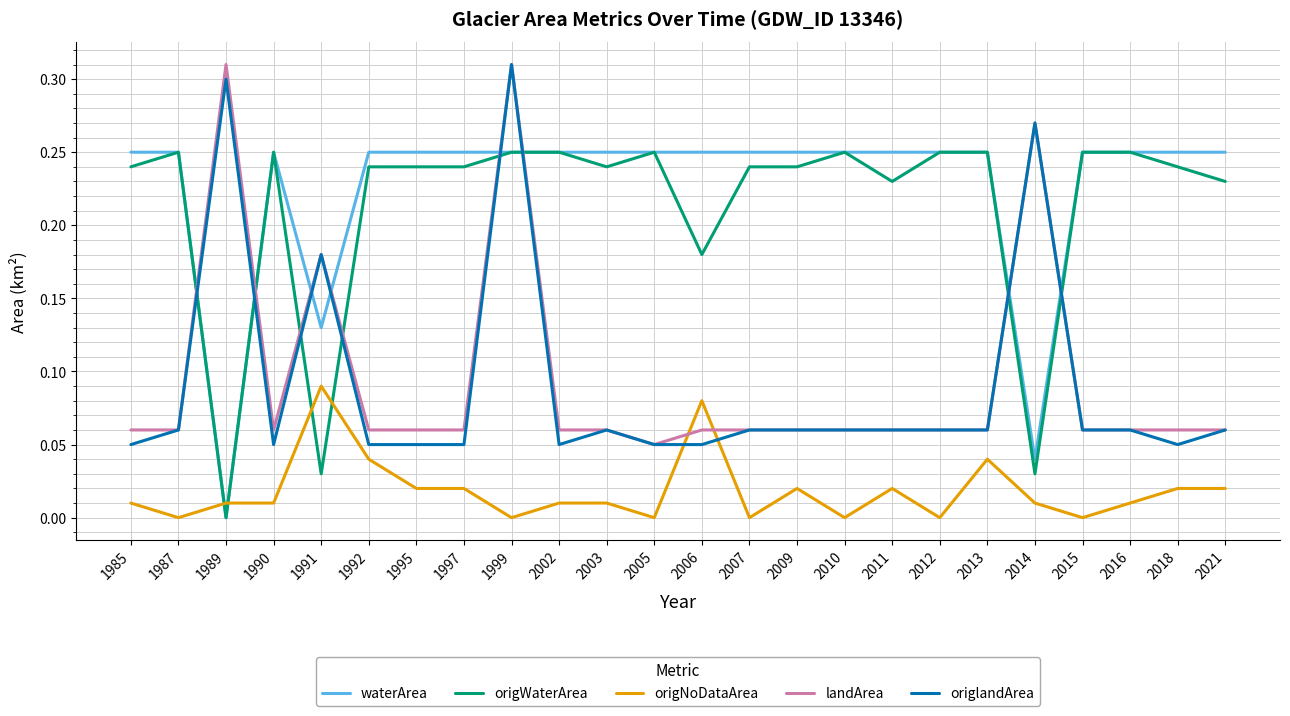

What is the sum of all waterArea values?

5.4